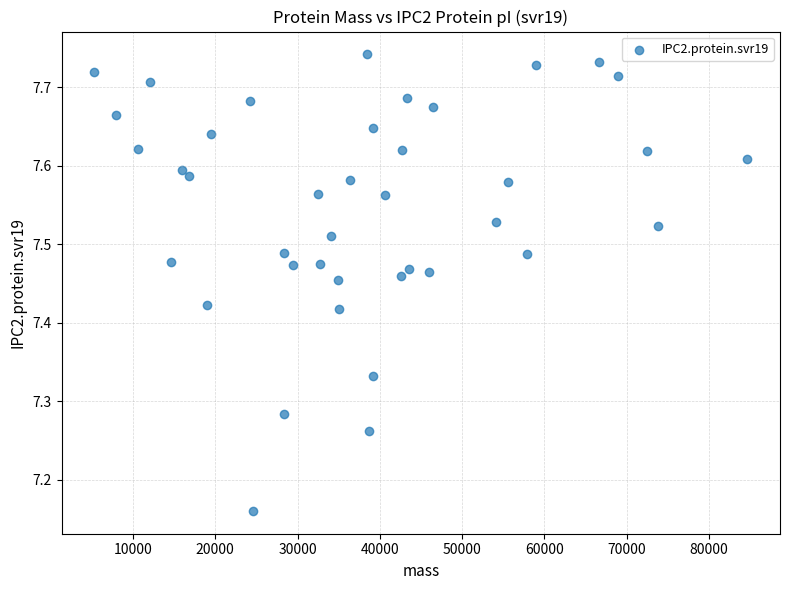

What is the range of X values (max minus min)?

79371.5